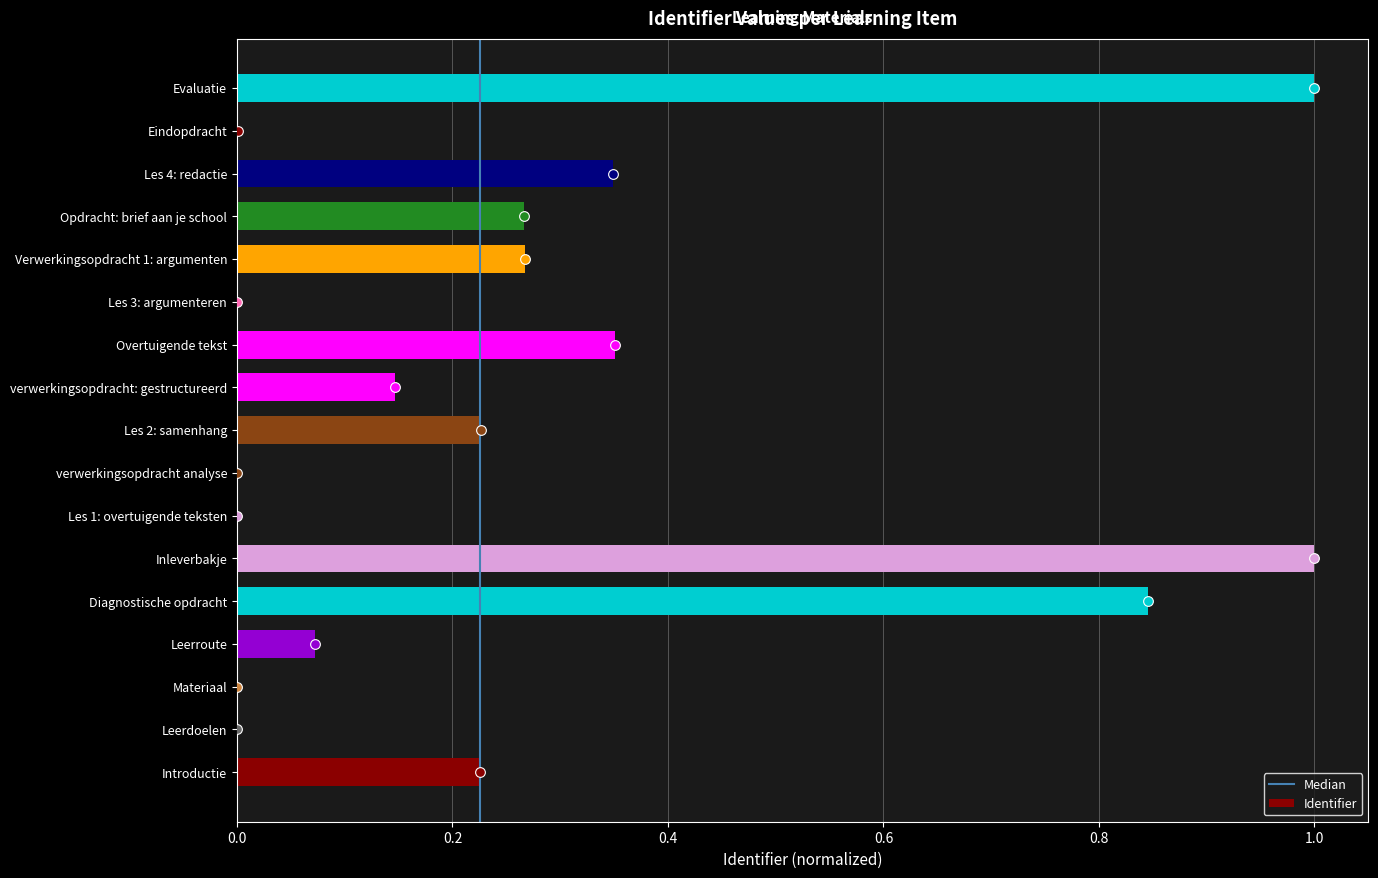

The chart shows a value of 0.5 at Overtuigende tekst. True or false?

False